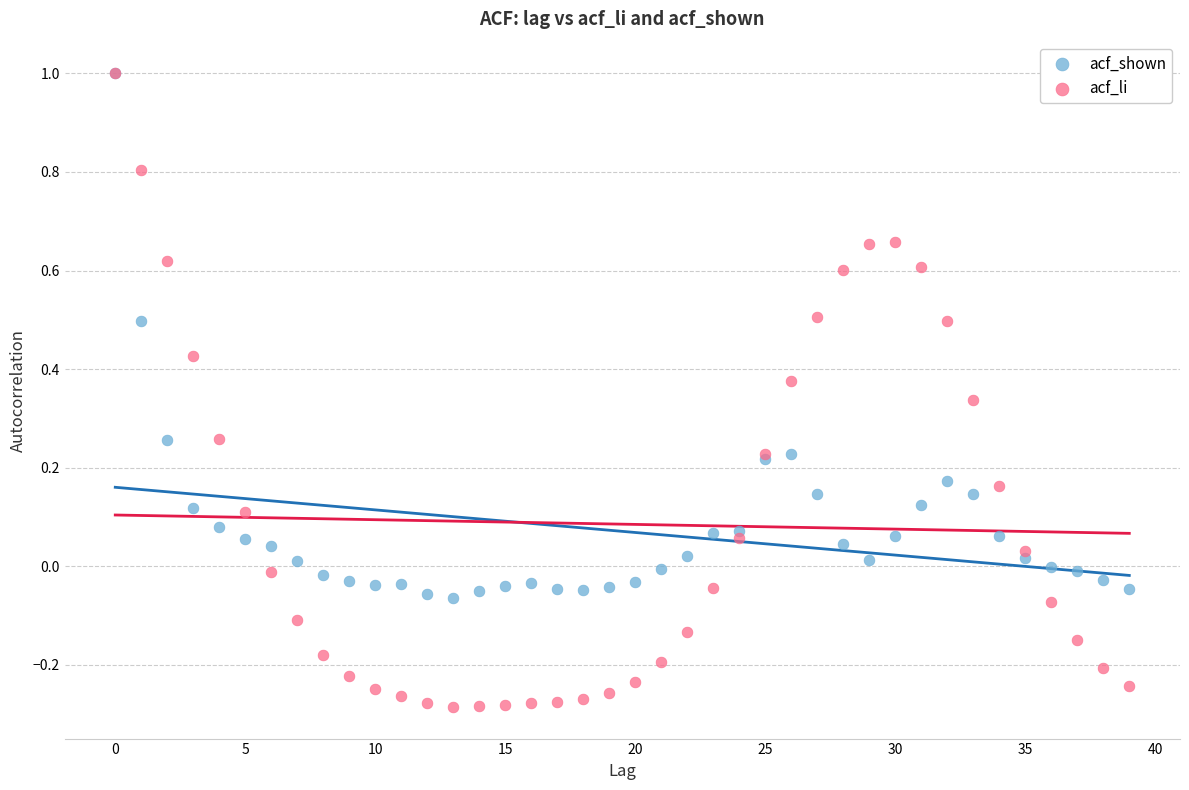

Which series contains the lowest Y value?

acf_li